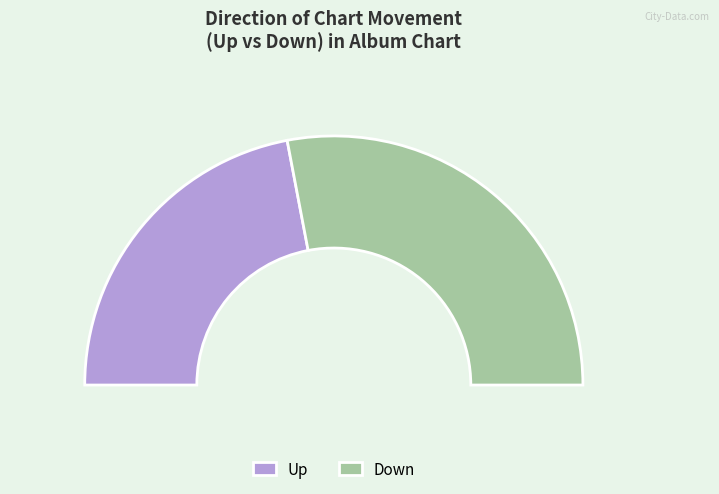

Is the sum of down and up greater than half?

Yes